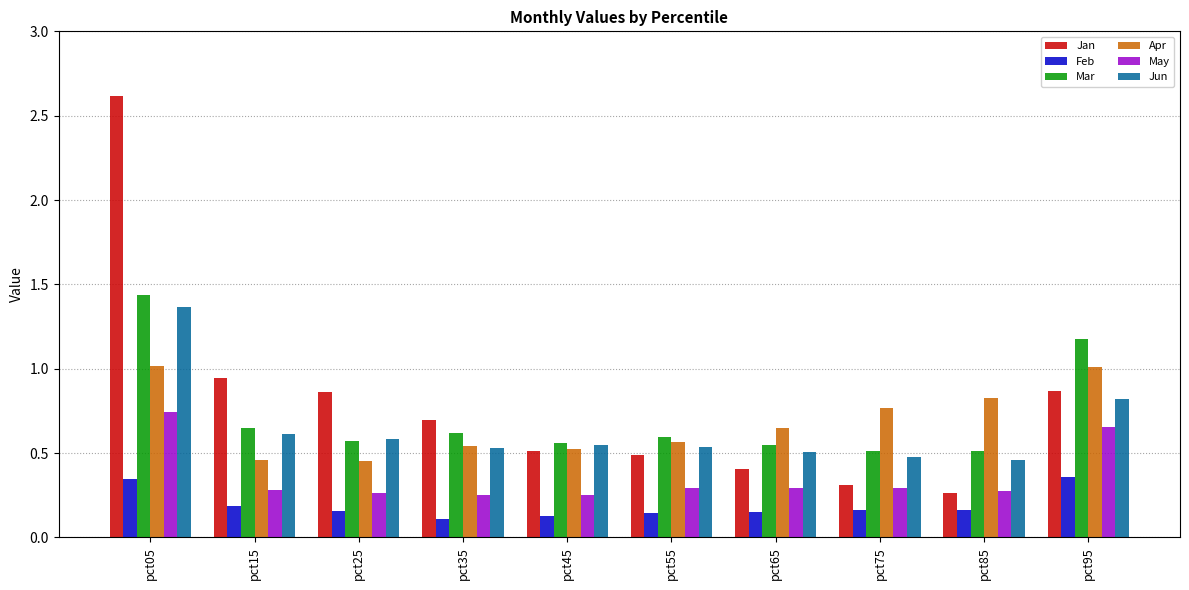

Are the bars horizontal?

No